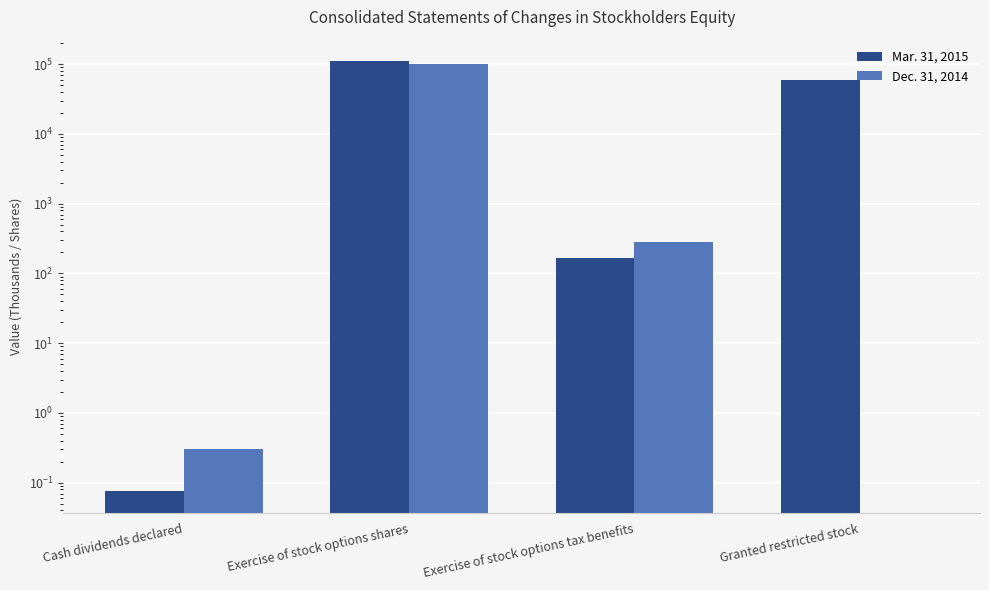

What is the difference between the highest and lowest values at Granted restricted stock?

59466.0